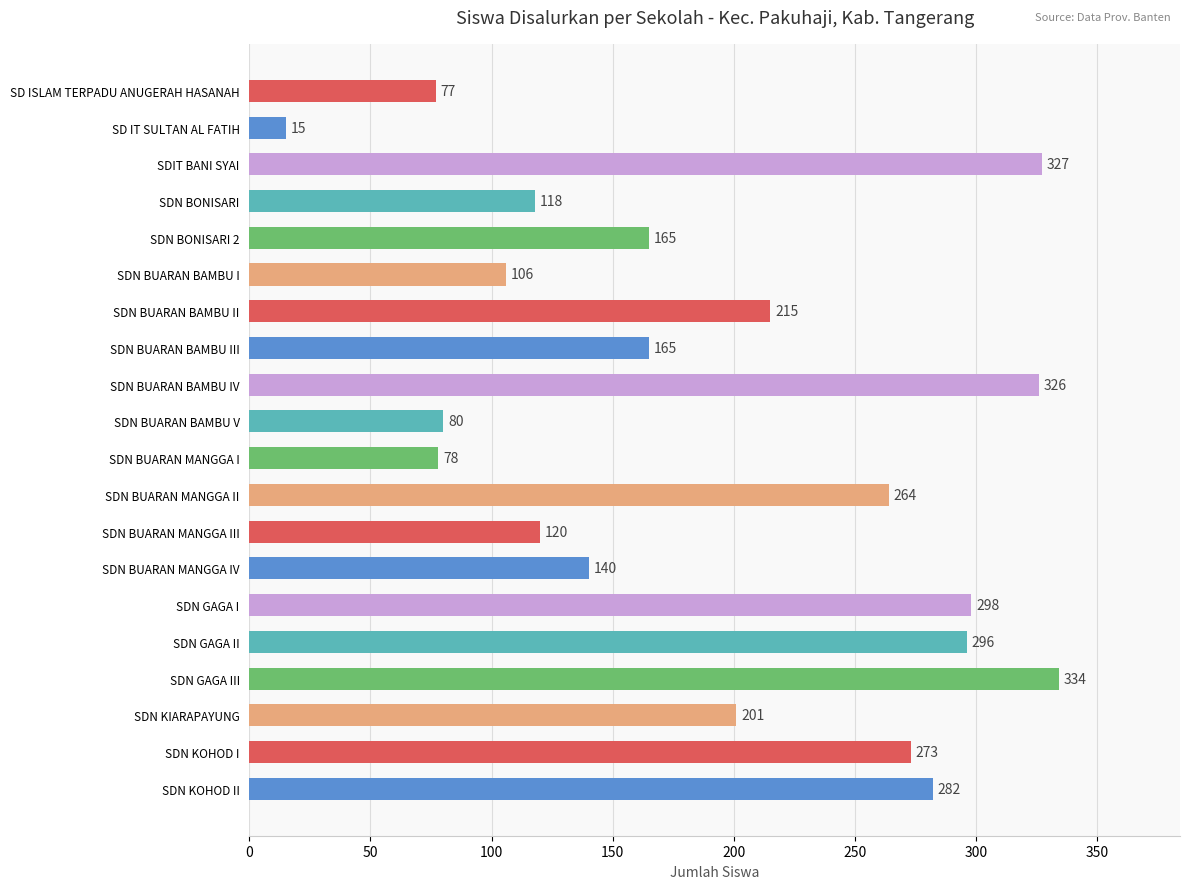

What is the label of the 20th bar from the bottom?

SD ISLAM TERPADU ANUGERAH HASANAH